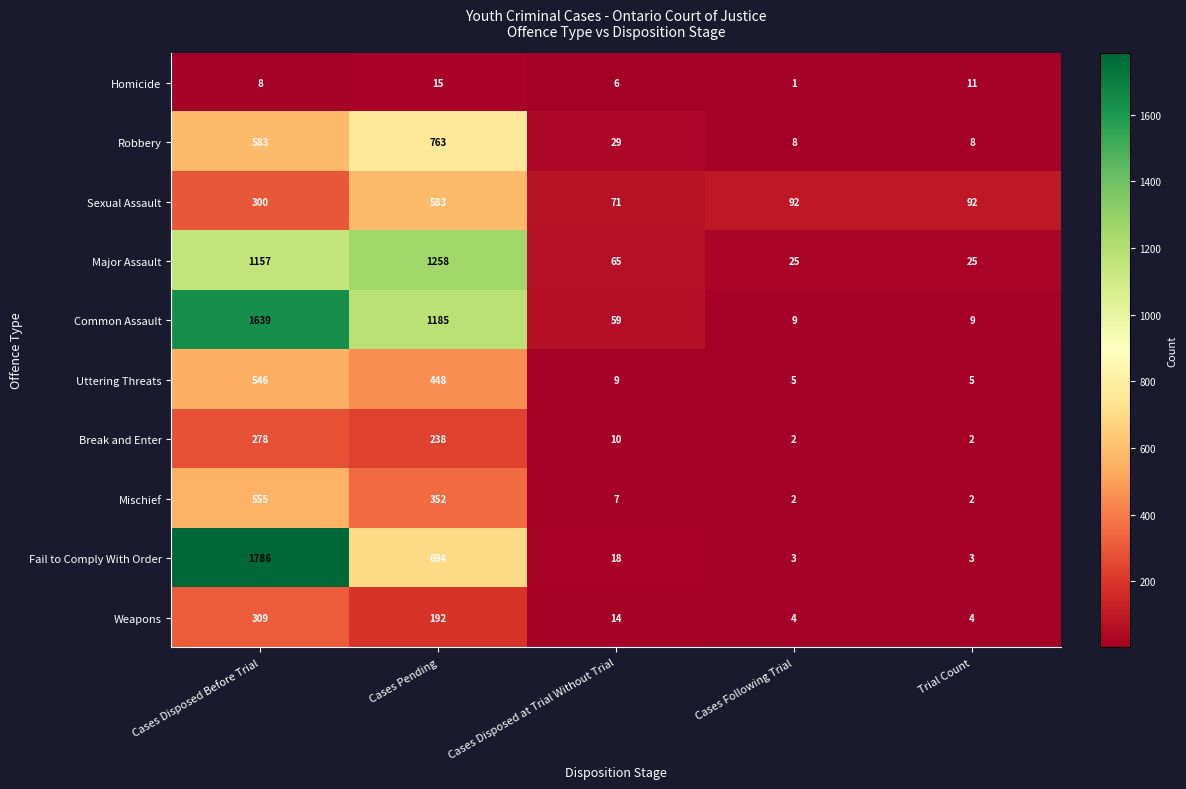

What is the sum of all Fail to Comply With Order values?

2504